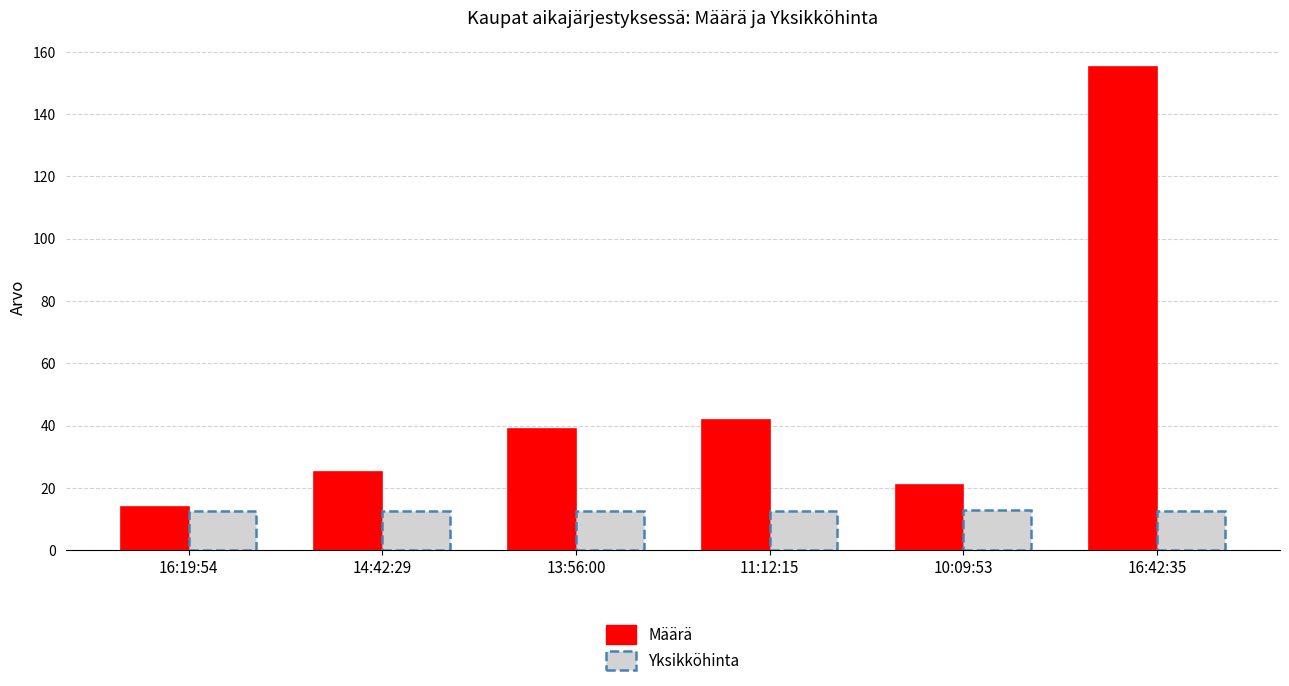

What is the smallest value displayed?

14